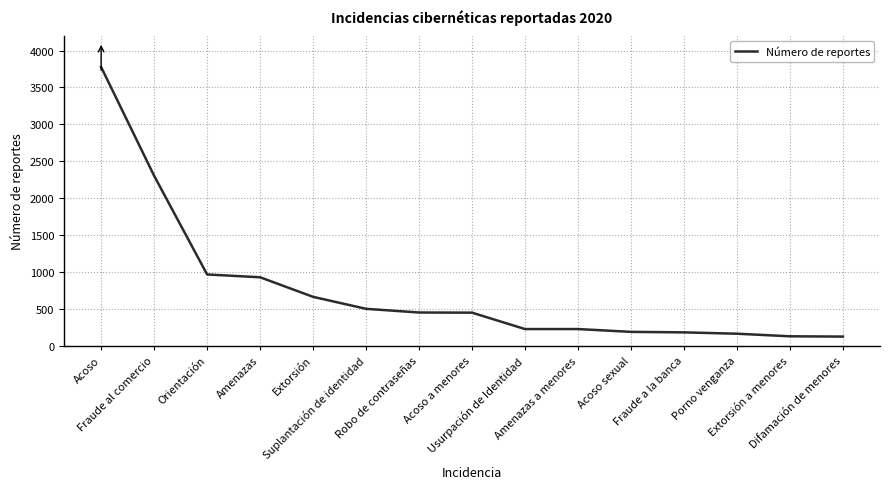

True or false: the data shows 322 at Fraude a la banca.

False